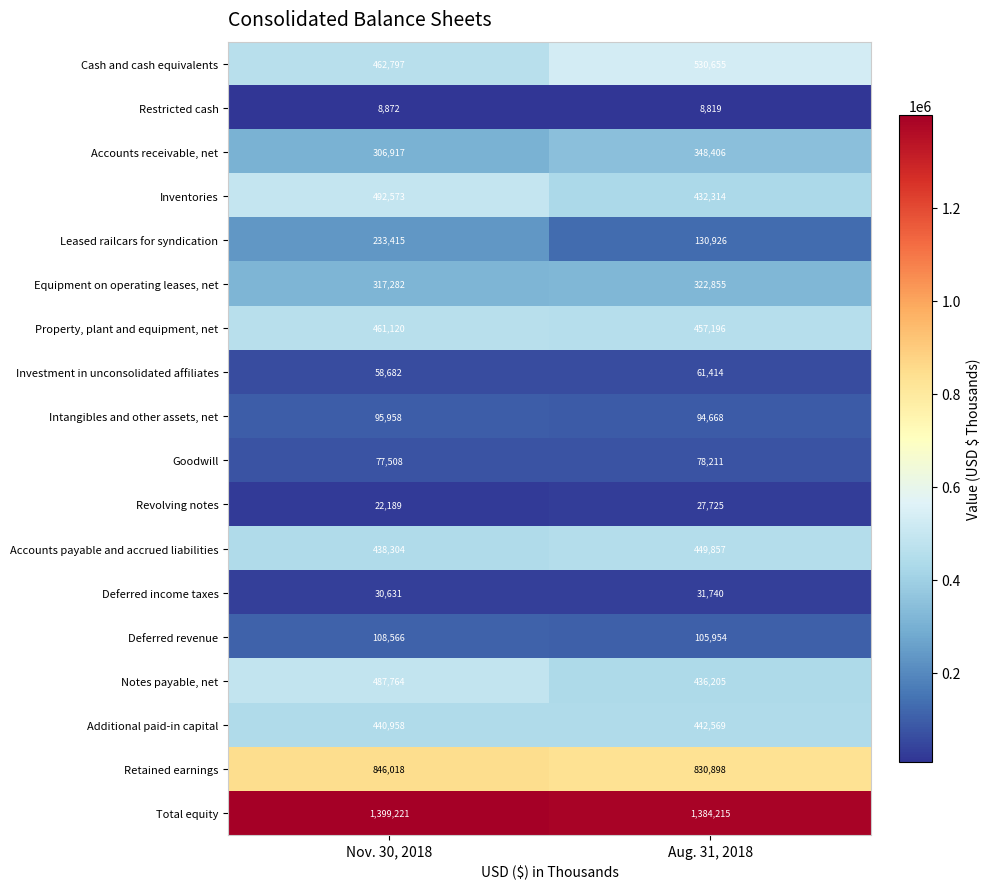

What is the approximate value of Cash and cash equivalents at Aug. 31, 2018, to the nearest 10?

530660